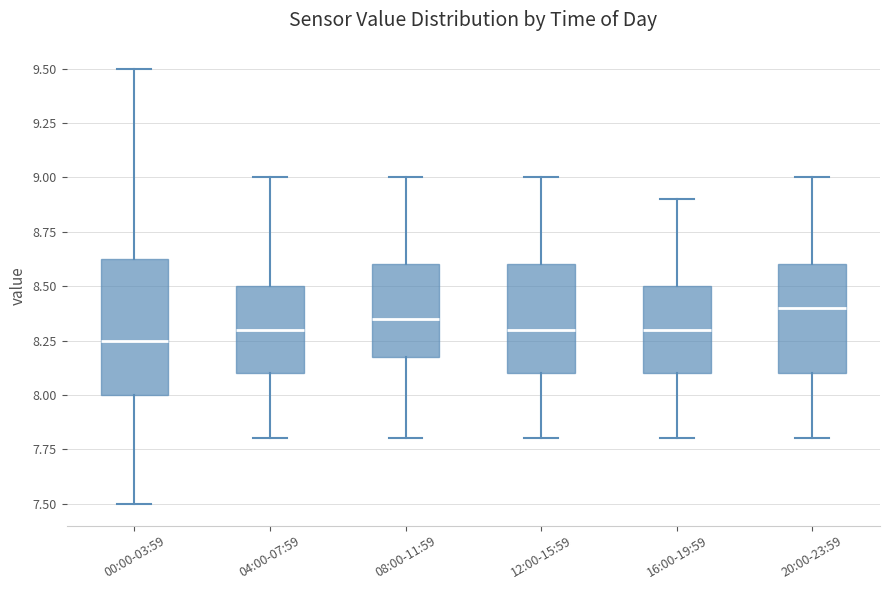

Which box's median line is the lowest?

00:00-03:59